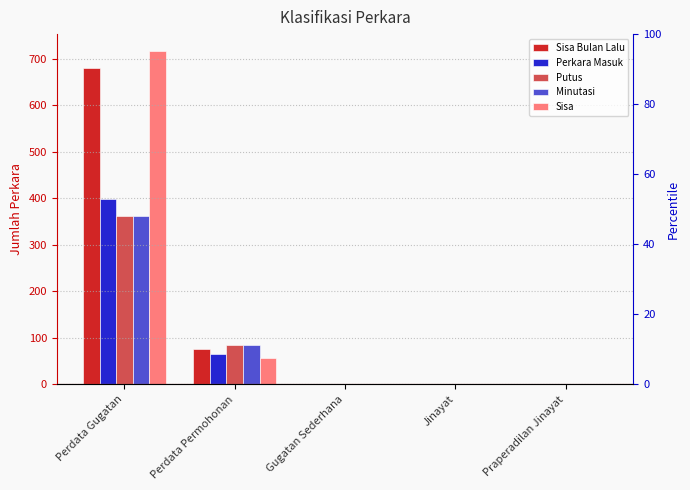

Rank the categories by Sisa Bulan Lalu value from highest to lowest.

Perdata Gugatan, Perdata Permohonan, Gugatan Sederhana, Jinayat, Praperadilan Jinayat